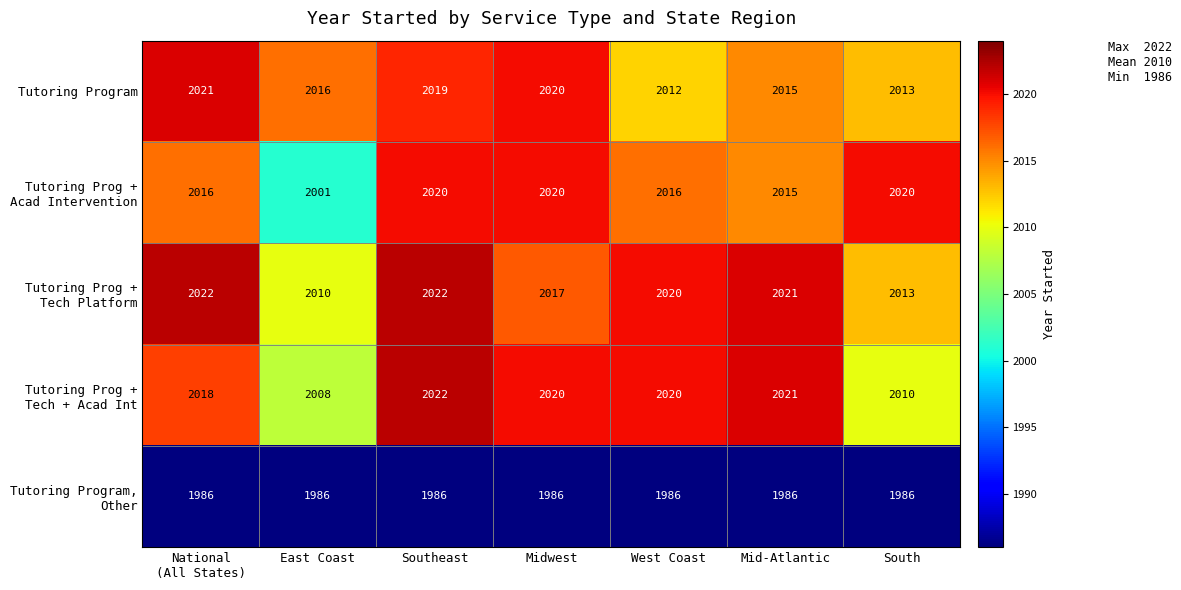

What is the minimum value shown in the chart?

1986